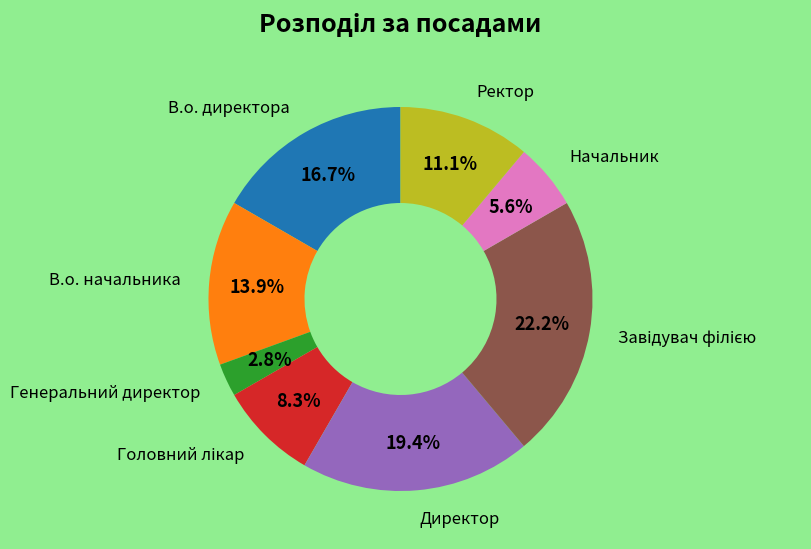

Is there a majority slice in this chart?

No